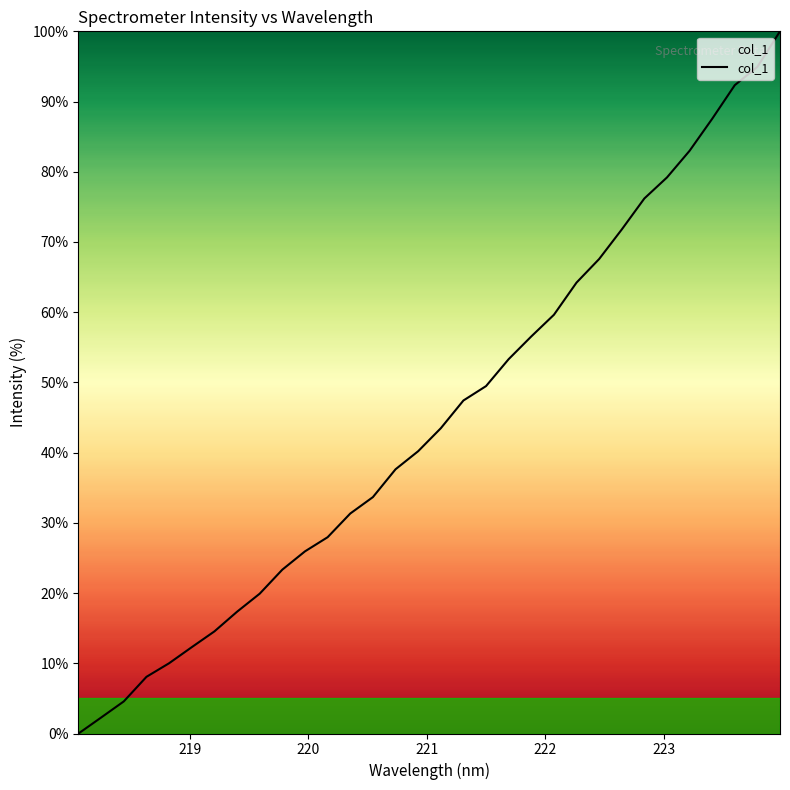

What is the greatest value displayed?

100.0